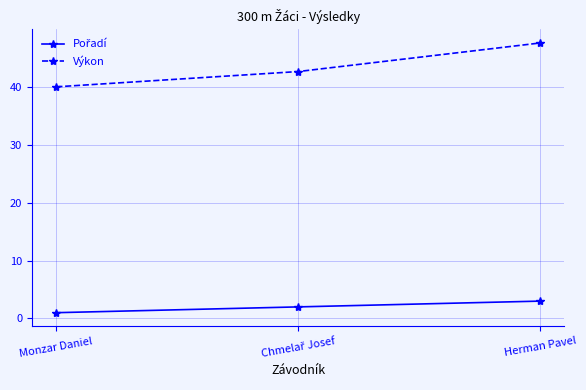

How many data points does each series have?

3